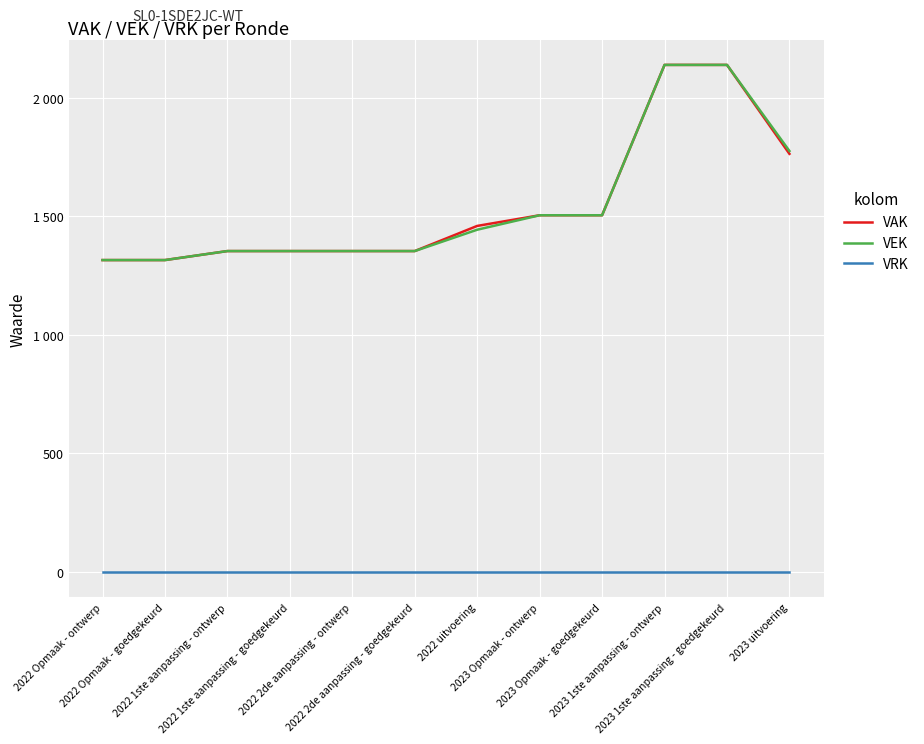

Which series has the largest total across all categories?

VAK